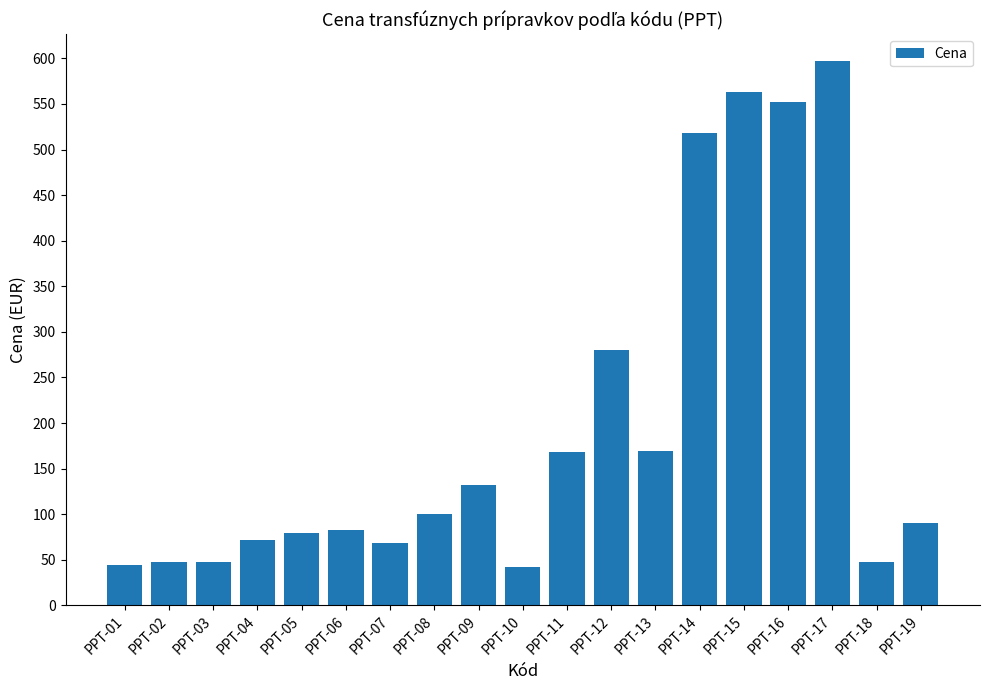

What is the greatest value displayed?

596.7